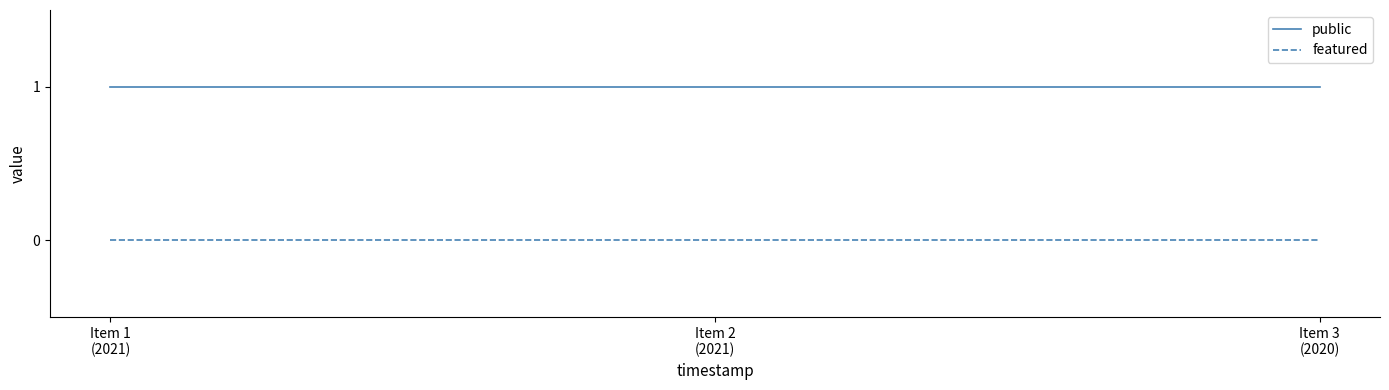

Which series has the largest total across all categories?

public